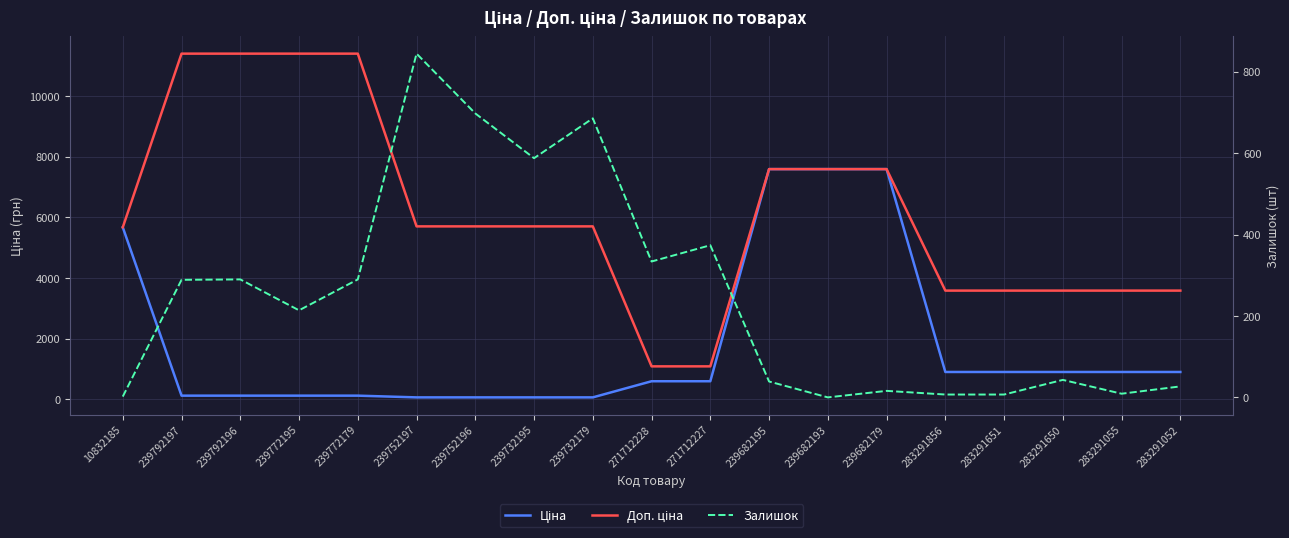

Is the value of Залишок at 283291650 greater than the value of Ціна at 283291856?

No